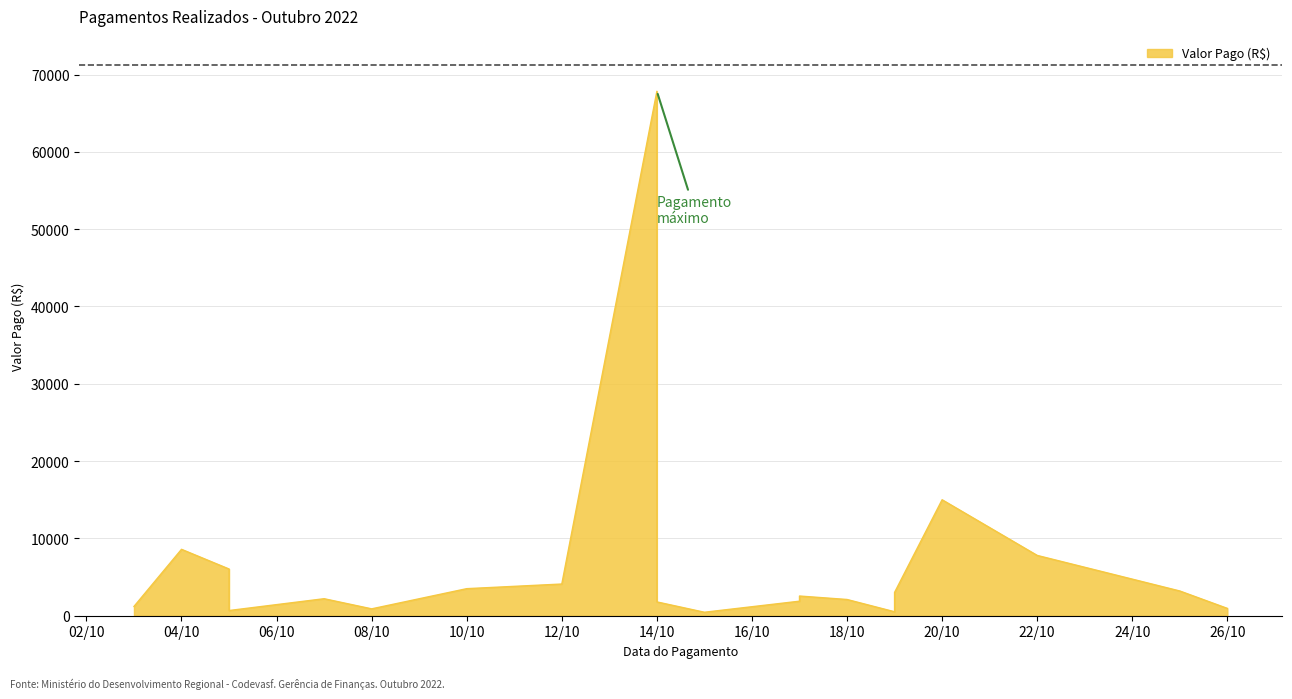

True or false: the data shows 446.7 at 2022-10-08.

False